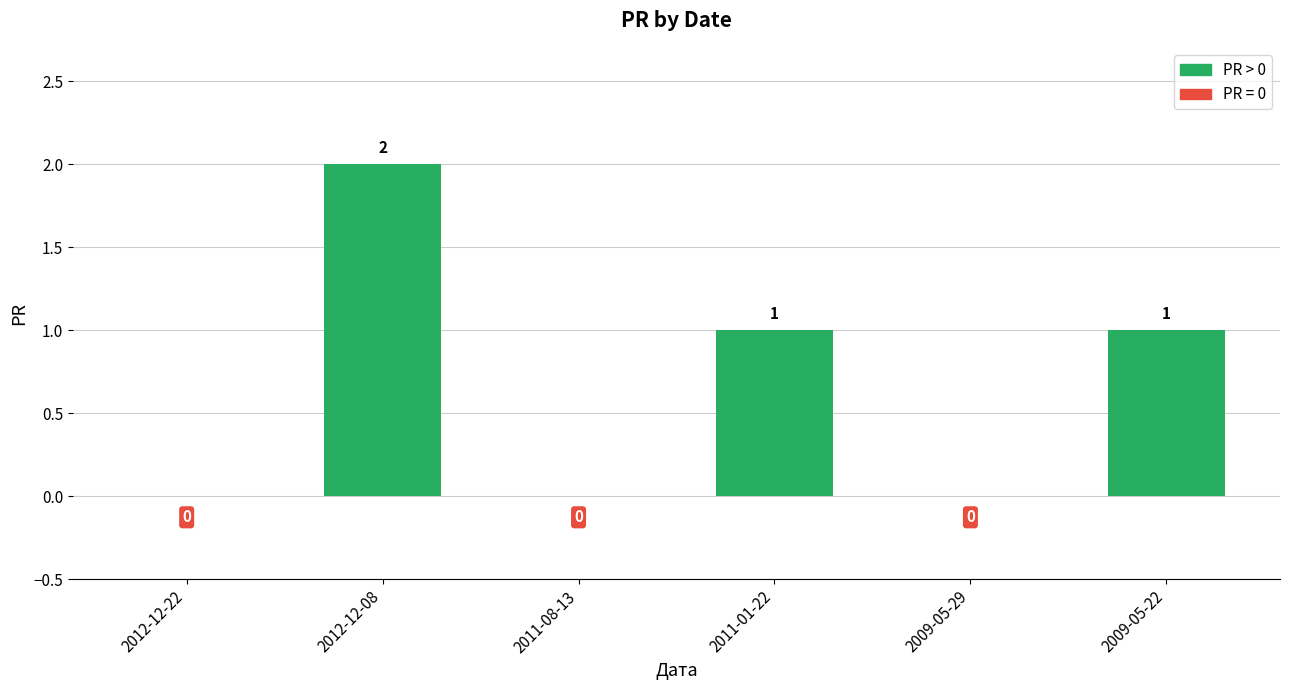

The value at 2009-05-22 is 1. True or false?

True